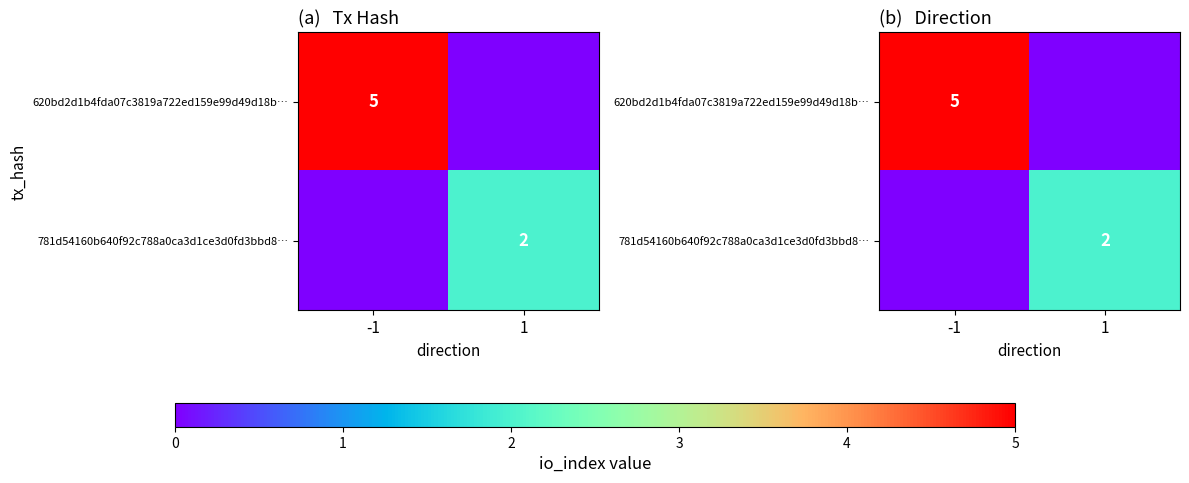

List the series in order of their peak value, highest first.

620bd2d1b4fda07c3819a722ed159e99d49d18b…, 781d54160b640f92c788a0ca3d1ce3d0fd3bbd8…